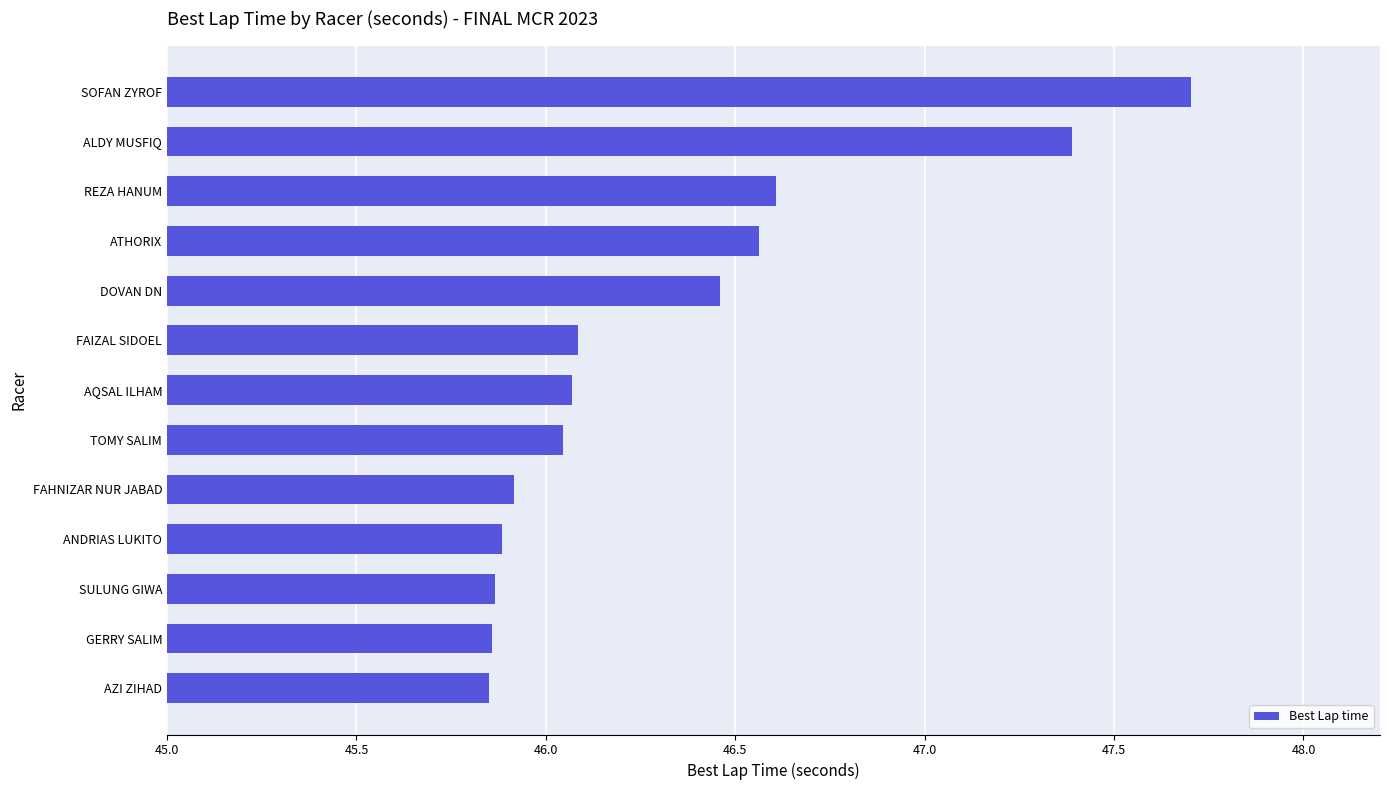

The value at GERRY SALIM is 17.9. True or false?

False